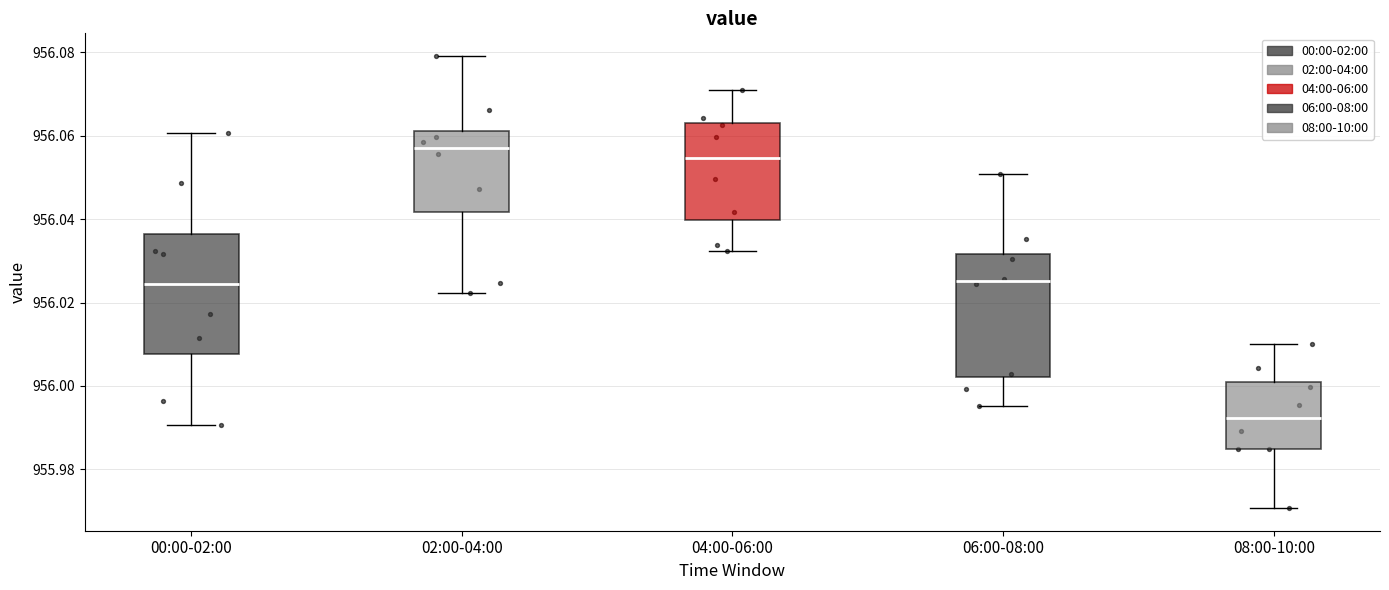

Where is the lower edge of the box for 04:00-06:00 on the y-axis? The values are not printed on the chart, so give them approximately, as read against the axis.

956.040